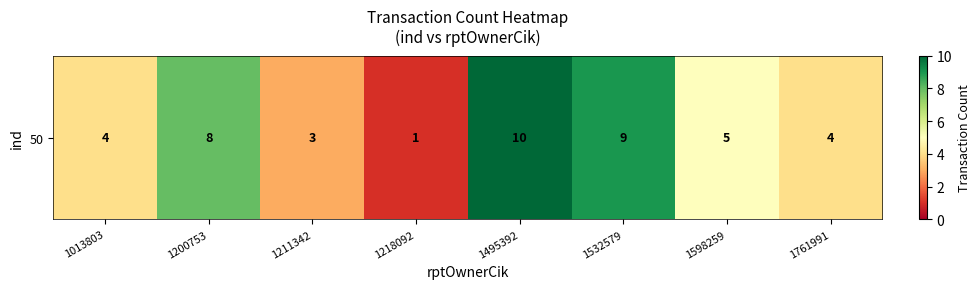

Rank the categories by value from highest to lowest.

1495392, 1532579, 1200753, 1598259, 1013803, 1761991, 1211342, 1218092